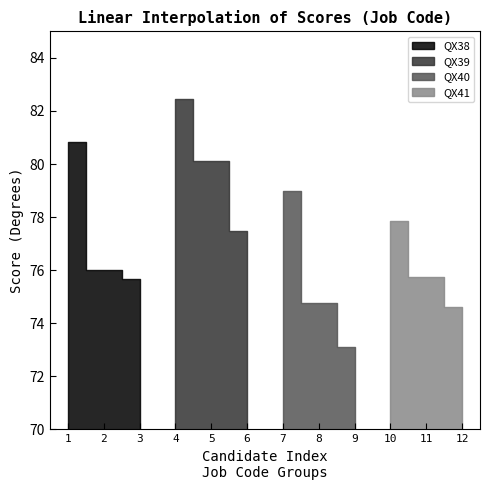

Which series has the widest spread of values?

QX40